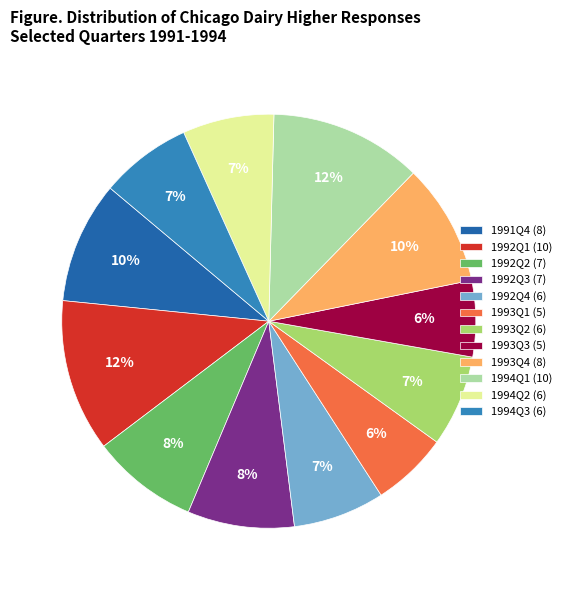

Does 1993Q1 represent more than half of the total?

No